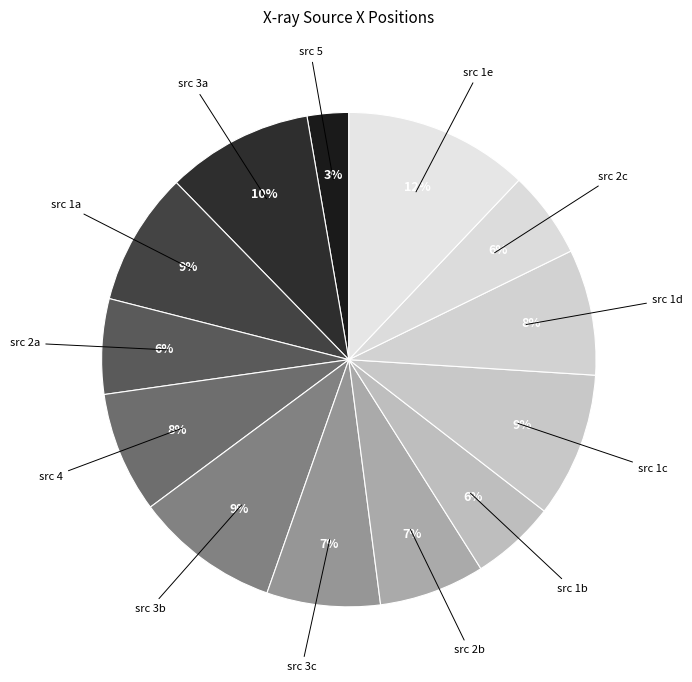

How many slices are in this pie chart?

13